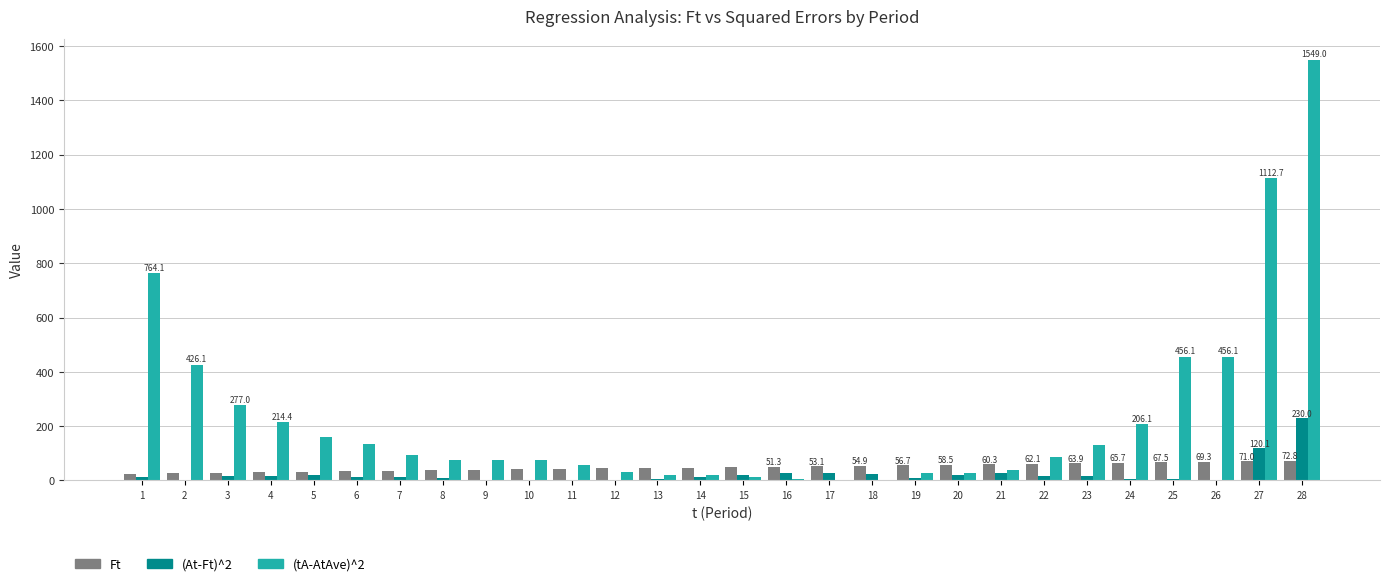

What is the greatest value displayed?

1549.0